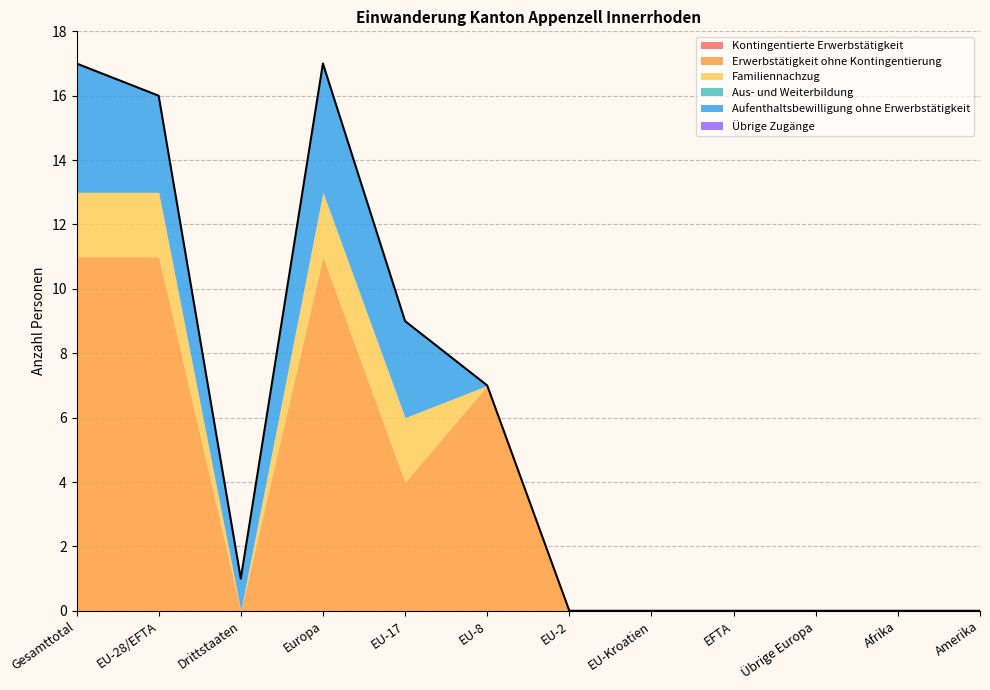

The Erwerbstätigkeit ohne Kontingentierung series shows 7 at EU-8. True or false?

True